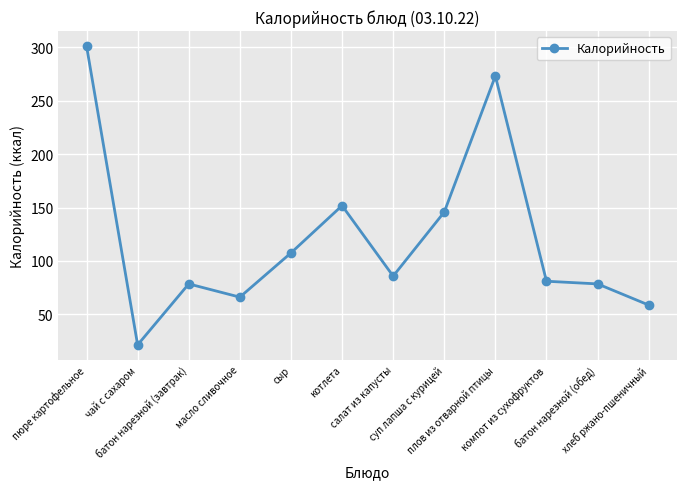

What is the label of the 7th point from the right?

котлета